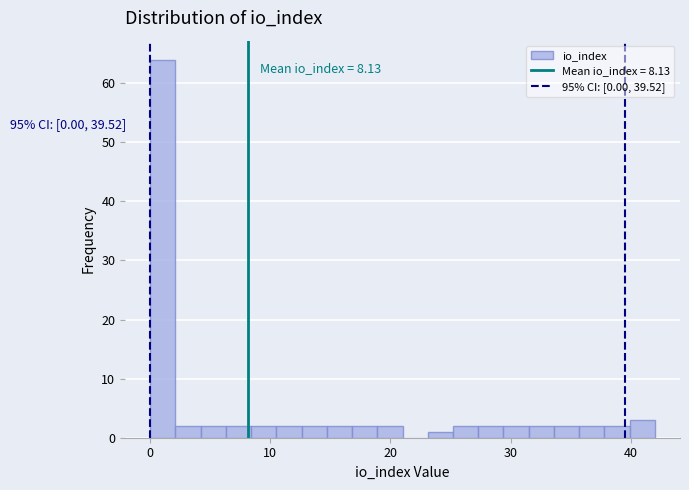

Around what value on the x-axis is the tallest bar? Give the approximate position of its centre, as read against the axis.

1